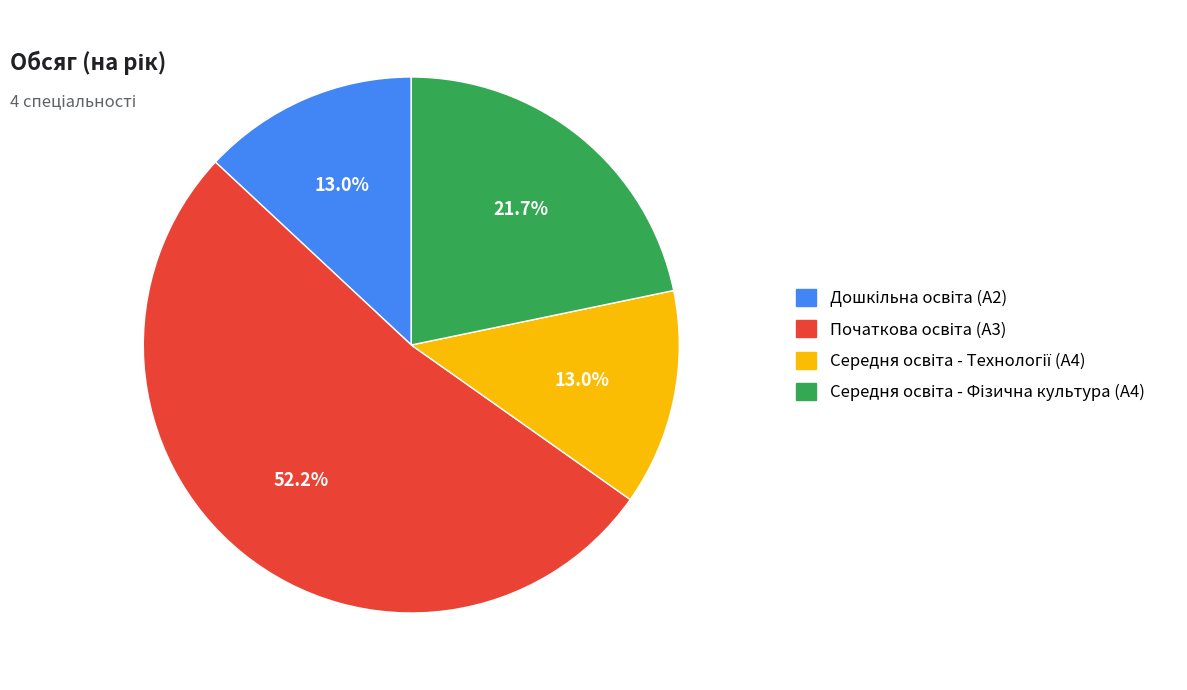

Is there any slice that represents more than half of the pie?

Yes